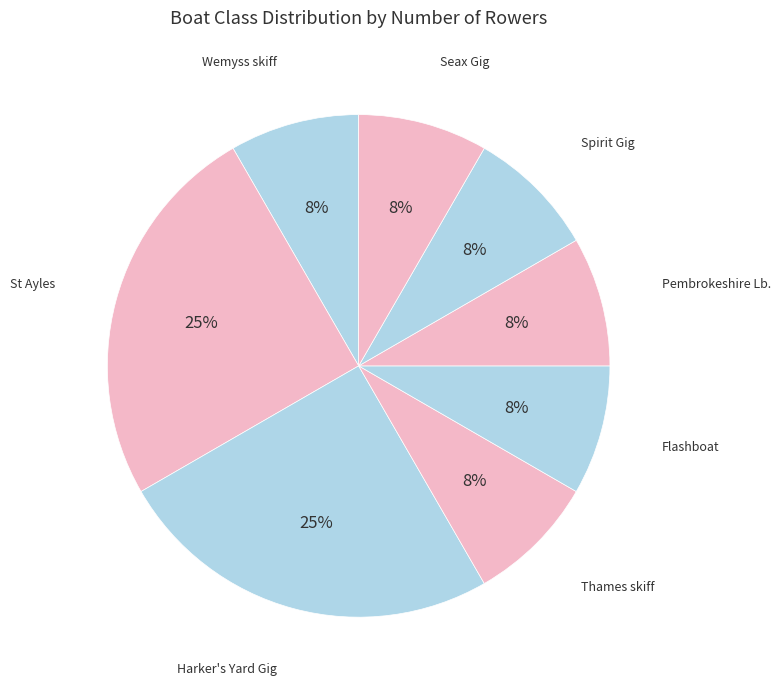

Which category has the biggest portion of the pie?

St Ayles (Cinque Ports)